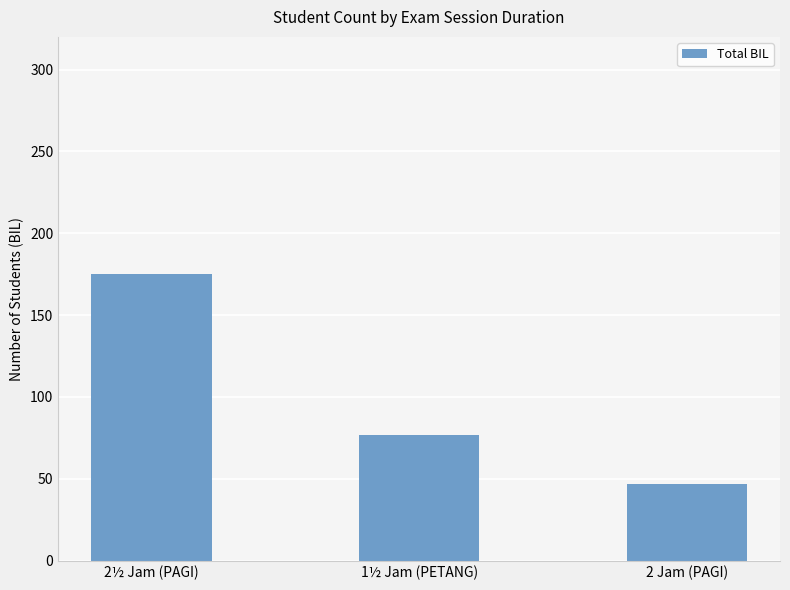

How many data points are less than 77?

1